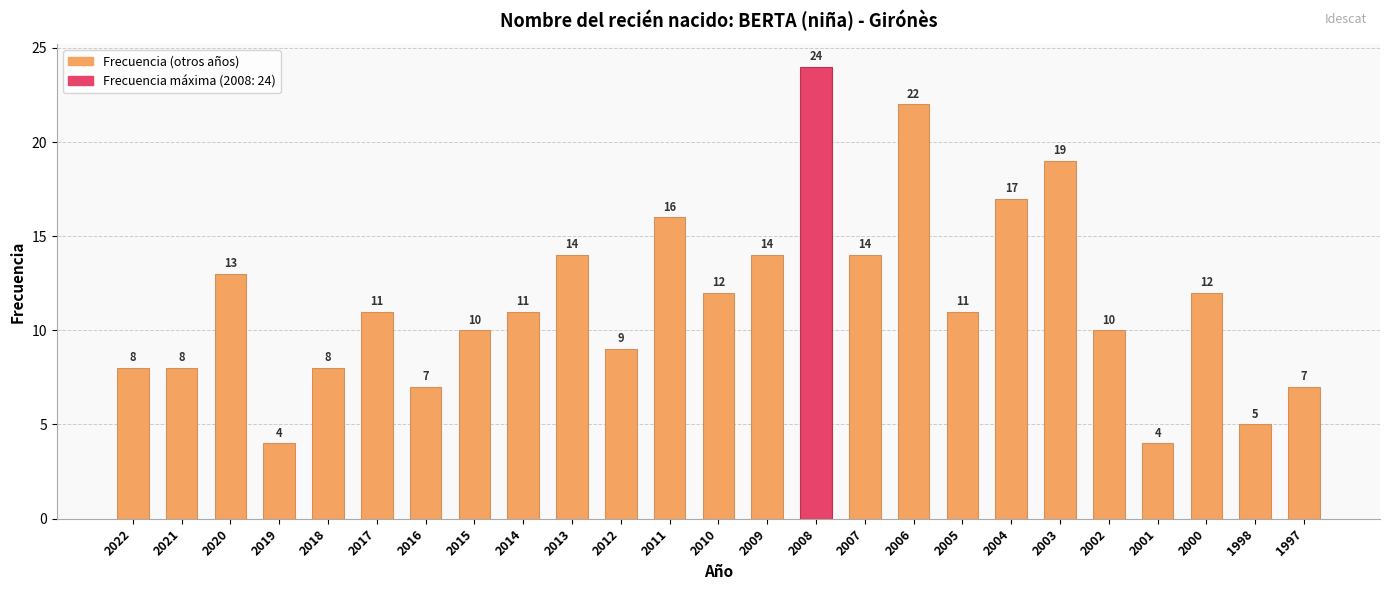

Approximately how many times larger is the value at 2015 compared to 2005?

0.9